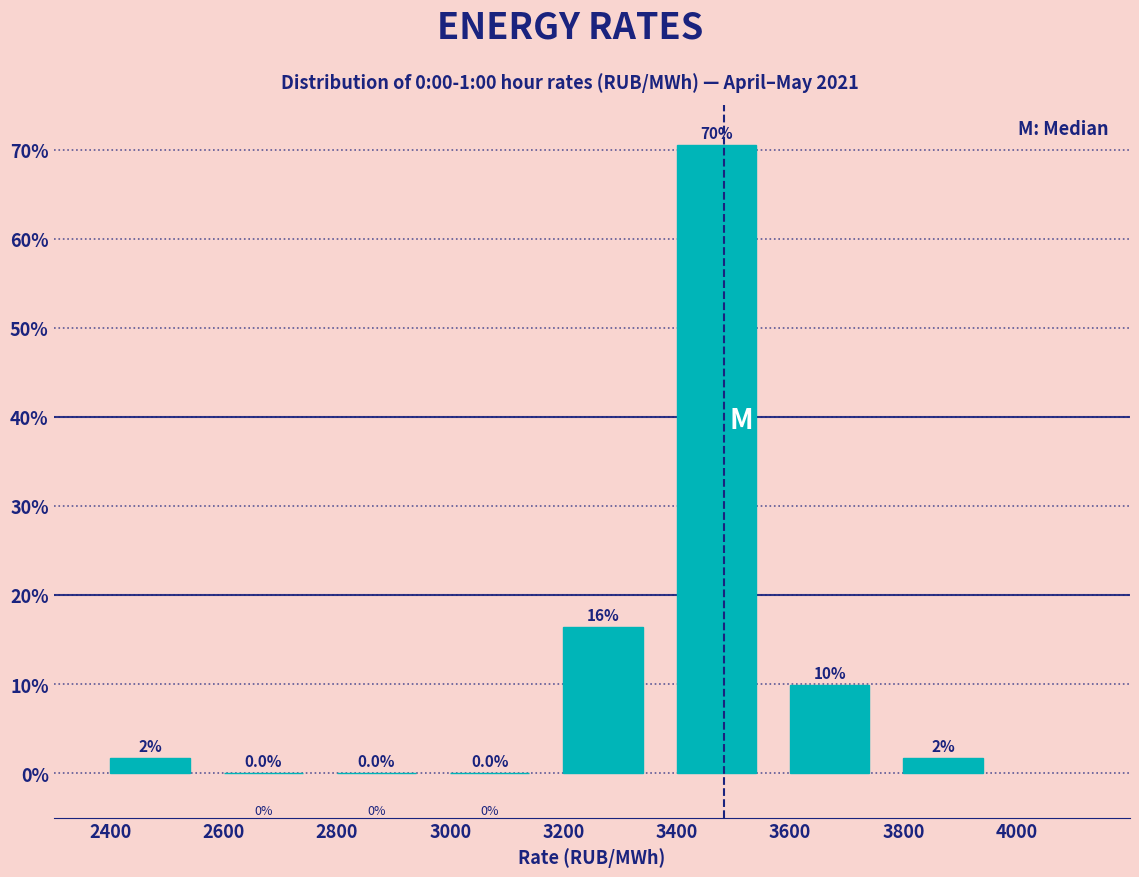

Over which range of the x-axis is the bar tallest?

3400 to 3600